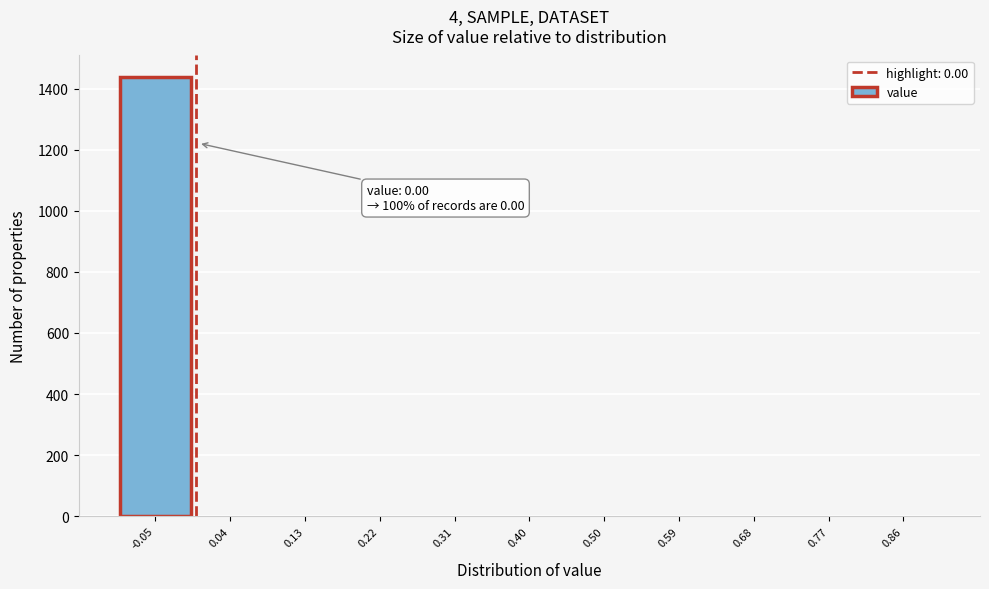

Reading right to left, transcribe all the data shown in this chart.

0.86=0	0.77=0	0.68=0	0.59=0	0.50=0	0.40=0	0.31=0	0.22=0	0.13=0	0.04=0	-0.05=1437